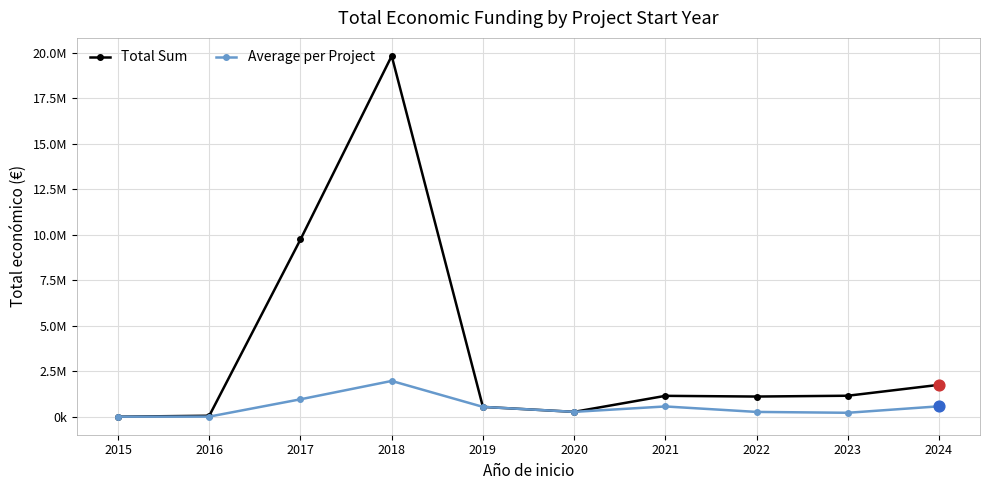

What are all the series names shown in the legend?

Total Sum, Average per Project